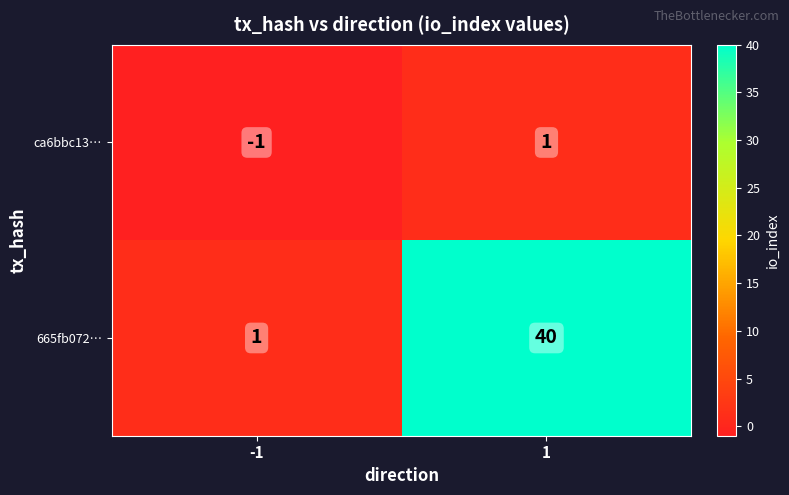

Reading right to left, extract all data points from this chart.

ca6bbc13…: 1=1	-1=-1
665fb072…: 1=40	-1=1